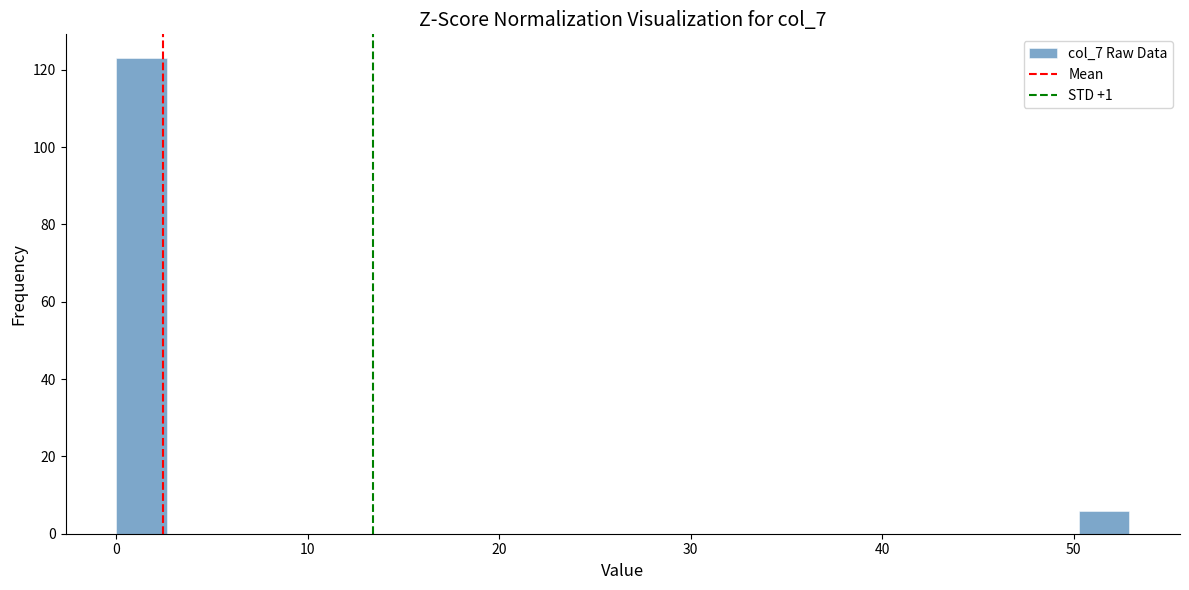

Read against the x-axis, roughly where is the centre of the tallest bar?

1